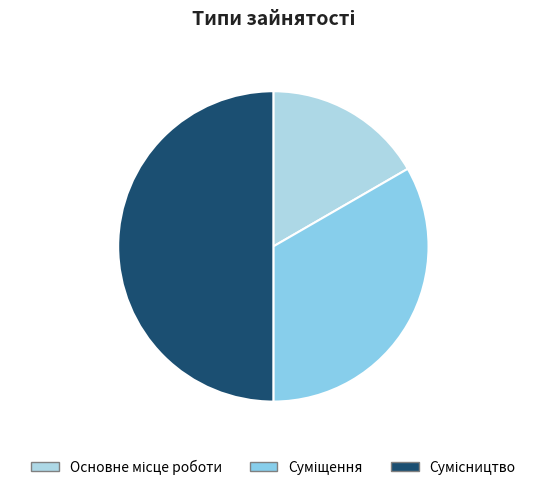

Count the number of slices in the pie.

3